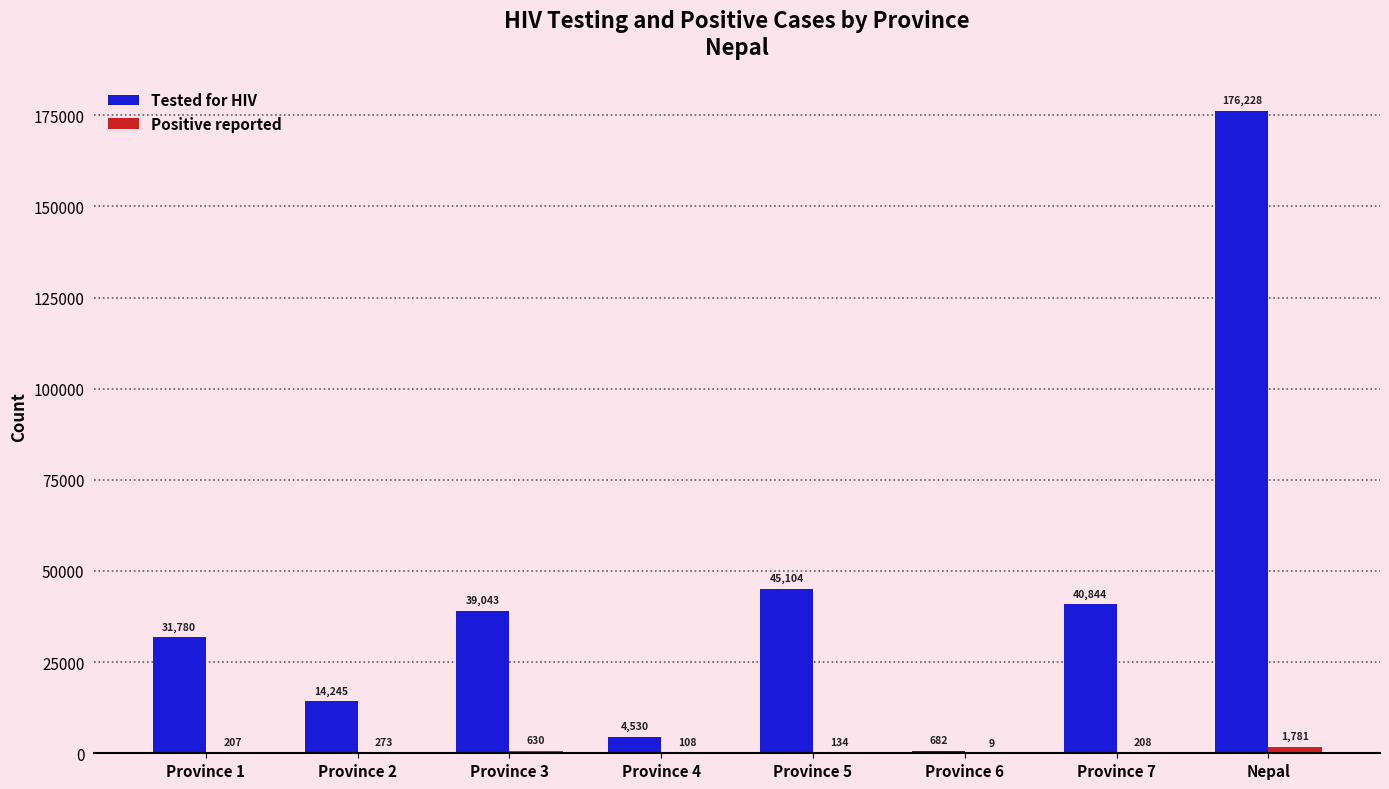

What is the difference between the Tested for HIV values at Province 2 and Nepal?

161983